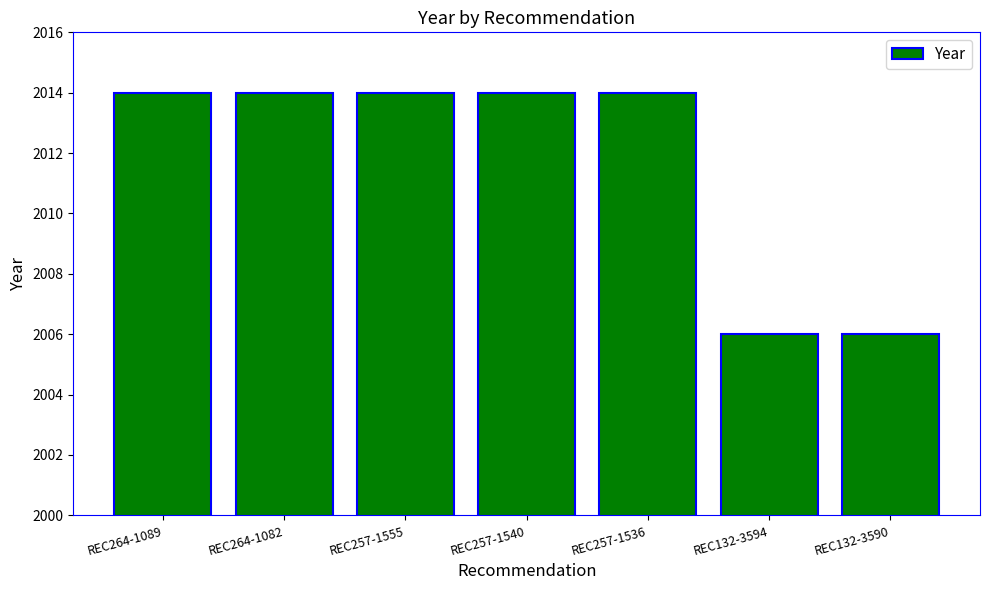

Read the value at REC257-1536.

2014